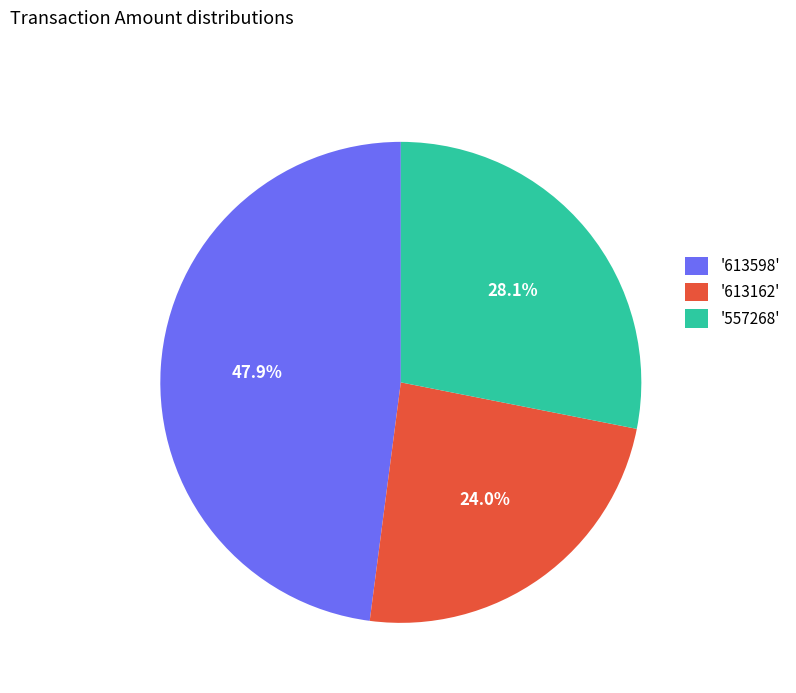

To the nearest percent, what is the difference between the largest and smallest slice percentages?

24%